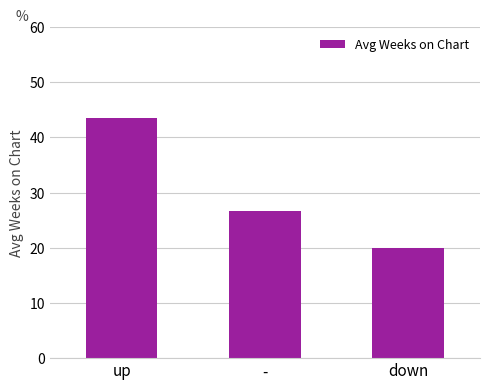

List the labels in order of value, smallest first.

down, -, up